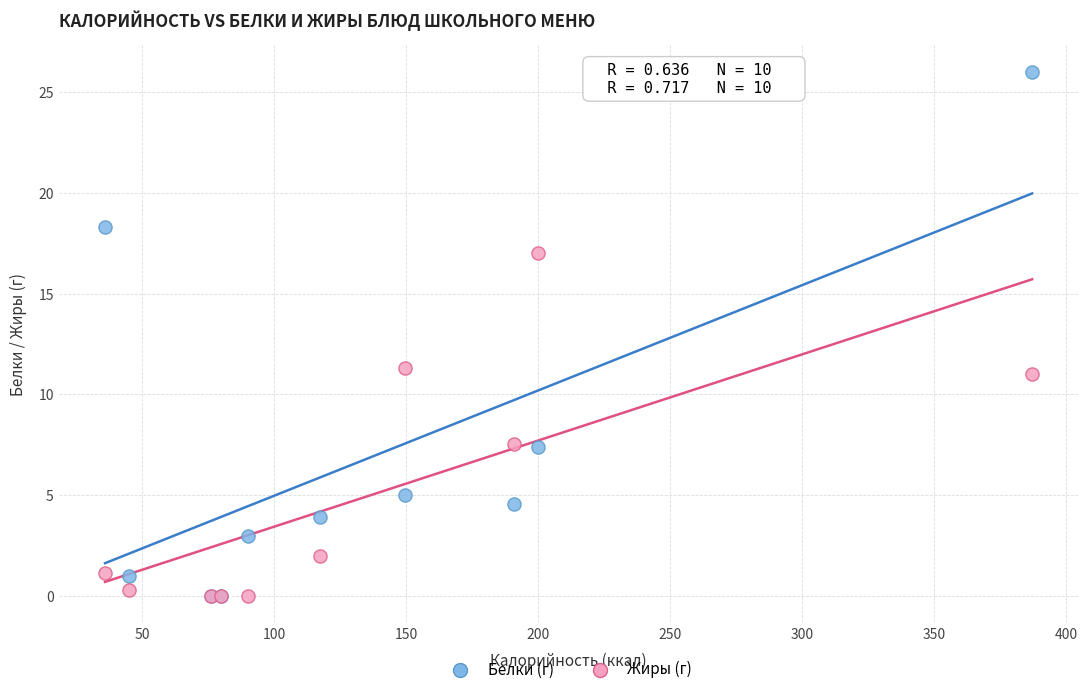

Across all series, what Y value is closest to 13?

11.3